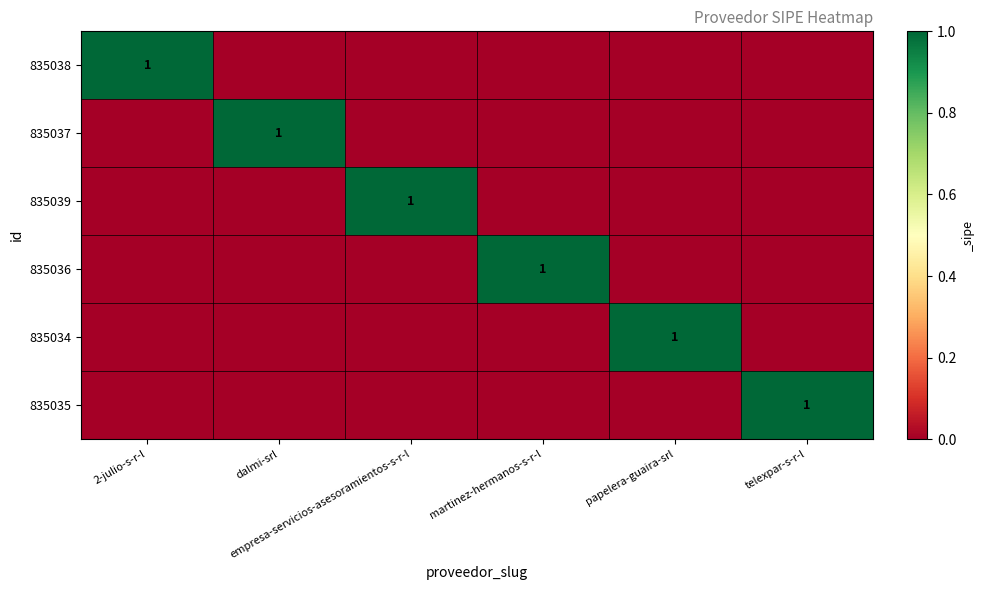

Which has a higher value, dalmi-srl or papelera-guaira-srl?

dalmi-srl